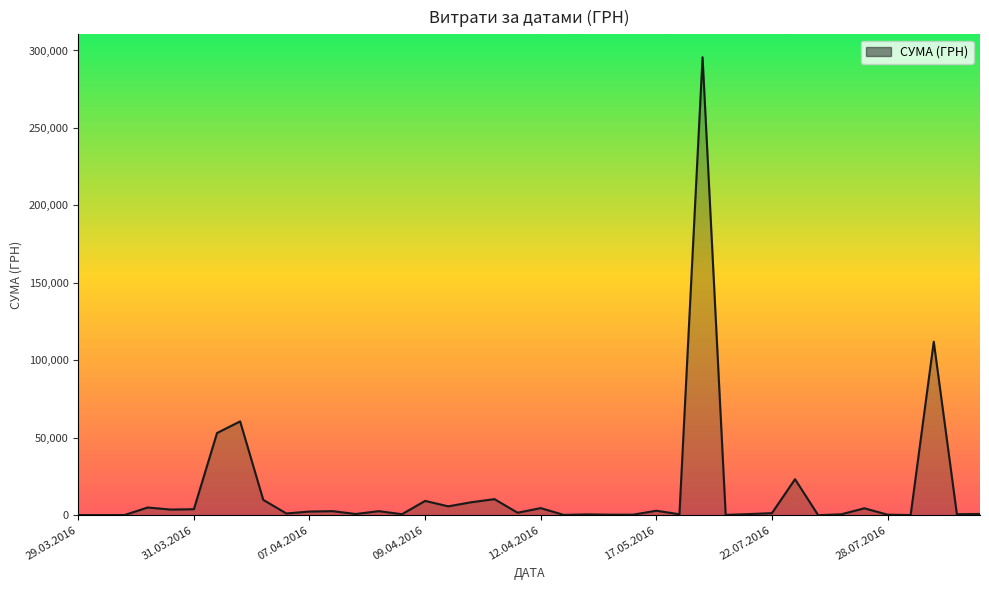

What is the maximum value shown in the chart?

295638.6